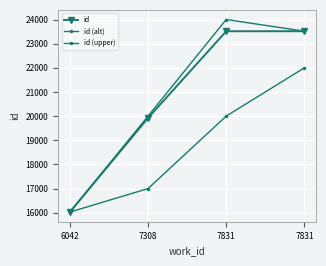

How many series are shown in this chart?

3